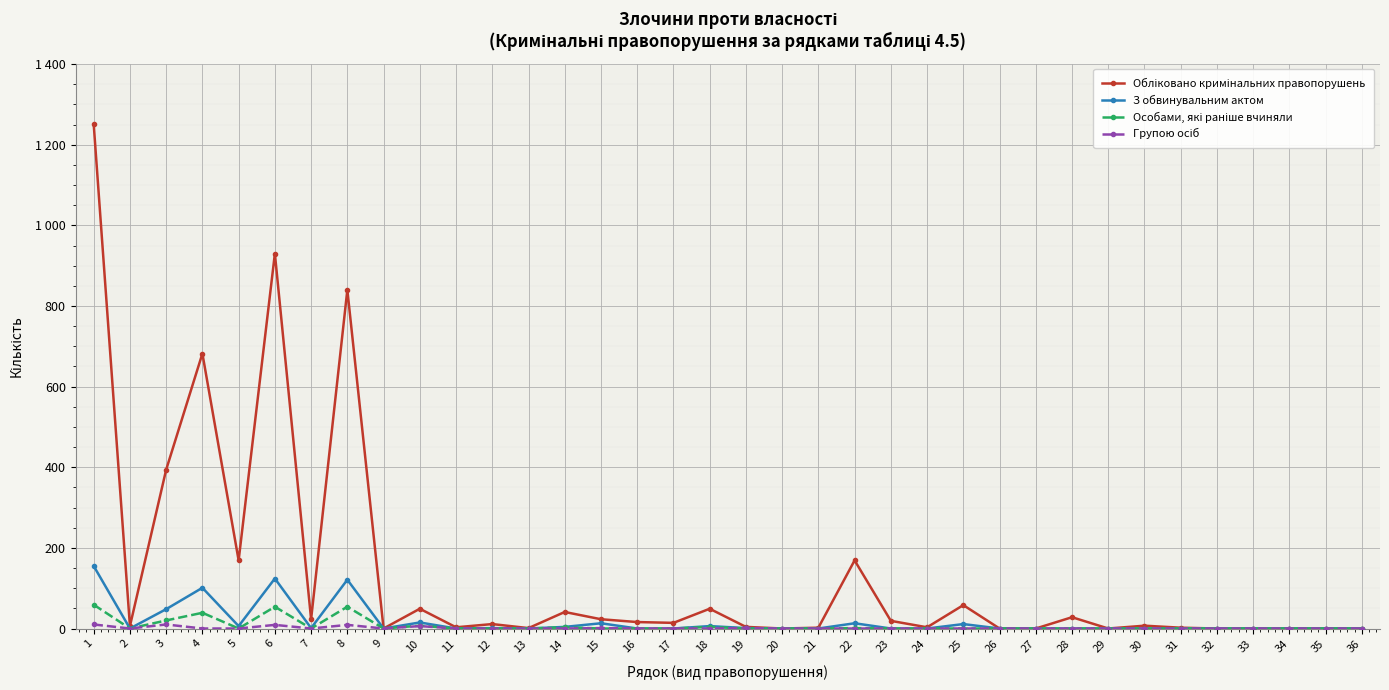

True or false: Особами, які раніше вчиняли has a value of 0 at 36.

True